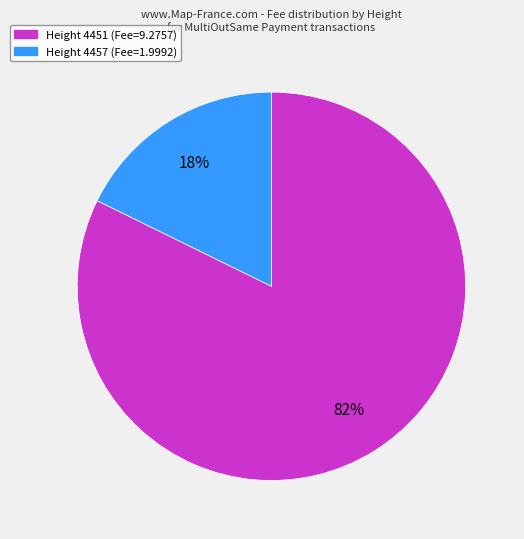

Is there a majority slice in this chart?

Yes